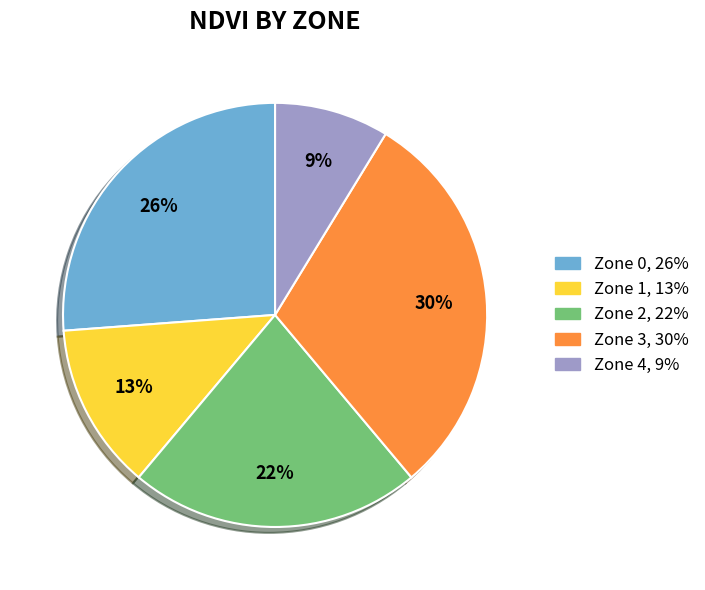

To the nearest percent, what is the difference between the largest and smallest slice percentages?

21%